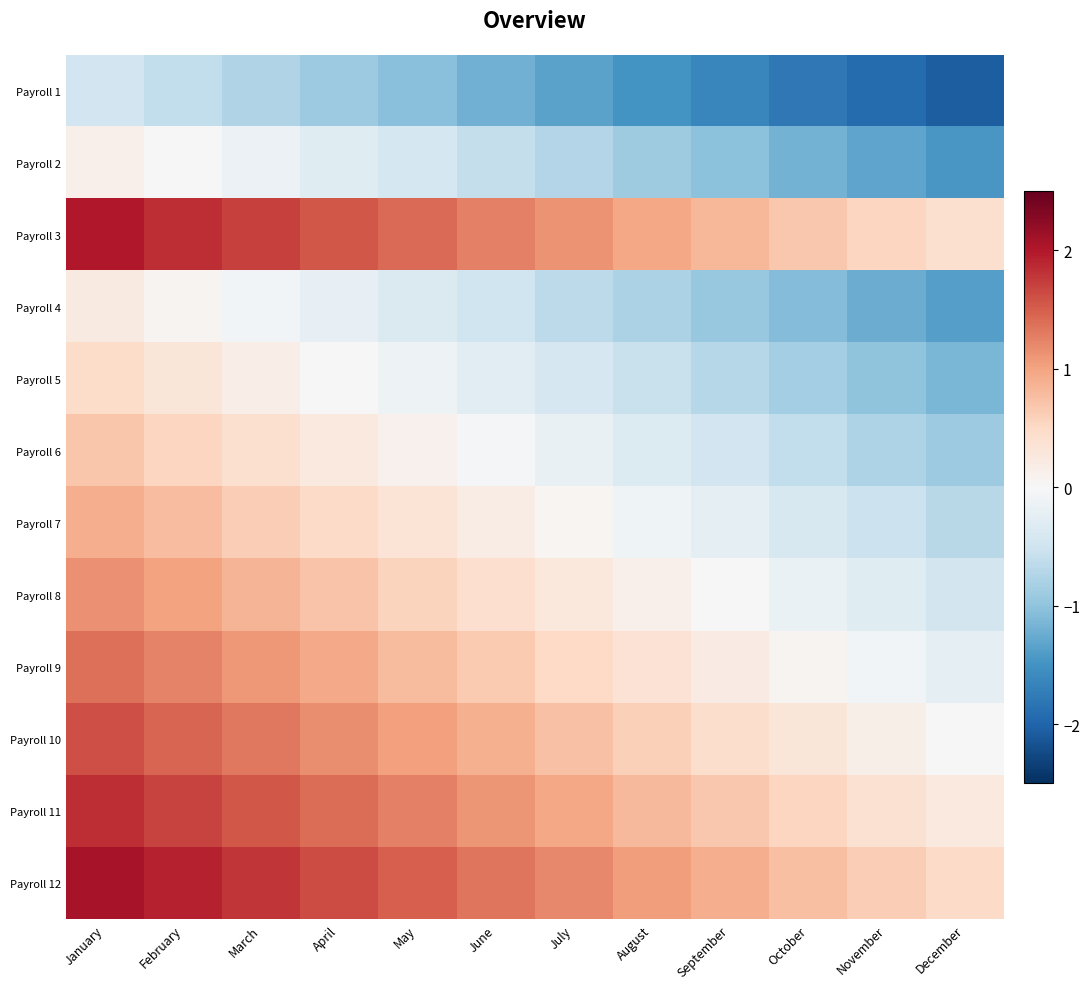

At January, list the series in order from largest to smallest.

Payroll 12, Payroll 3, Payroll 11, Payroll 10, Payroll 9, Payroll 8, Payroll 7, Payroll 6, Payroll 5, Payroll 4, Payroll 2, Payroll 1